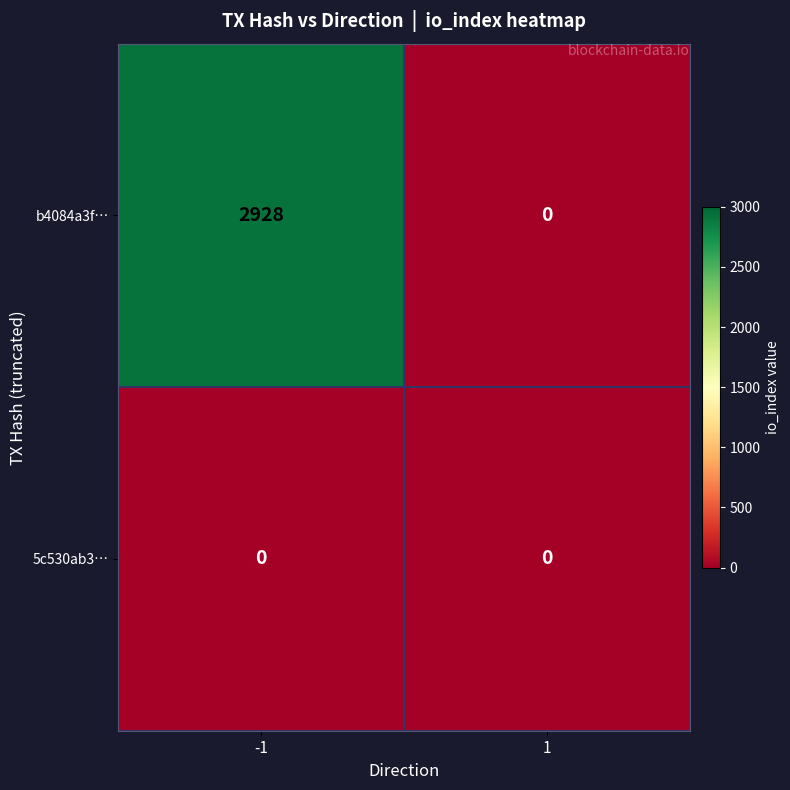

At how many categories does at least one series exceed 1644?

1